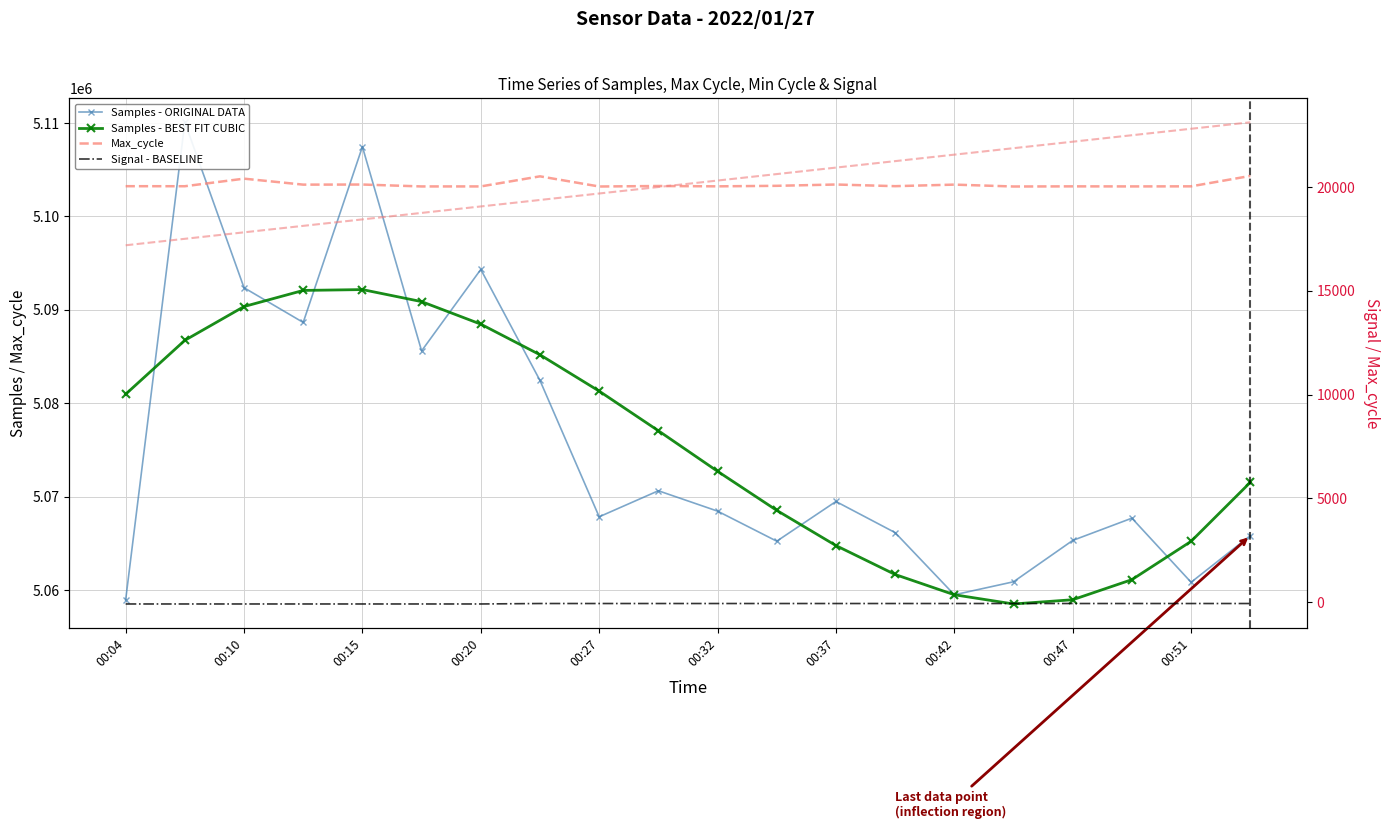

What is the minimum value for Samples - BEST FIT CUBIC?

5058525.6